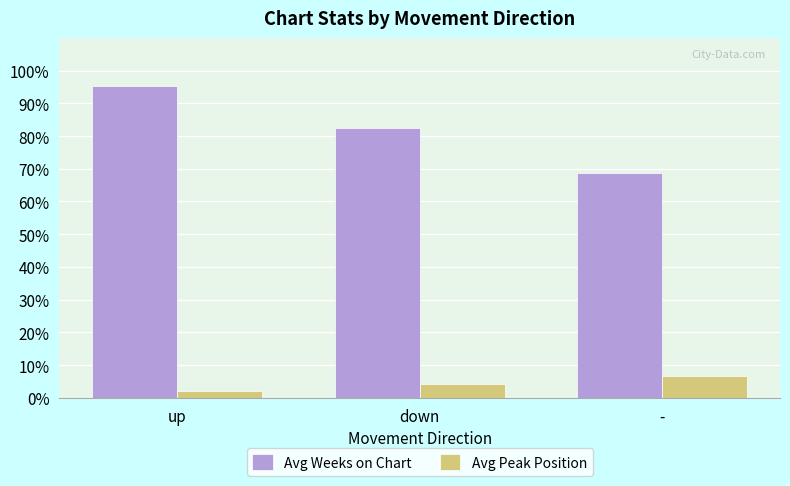

List the series in order of their overall mean, lowest first.

Avg Peak Position, Avg Weeks on Chart